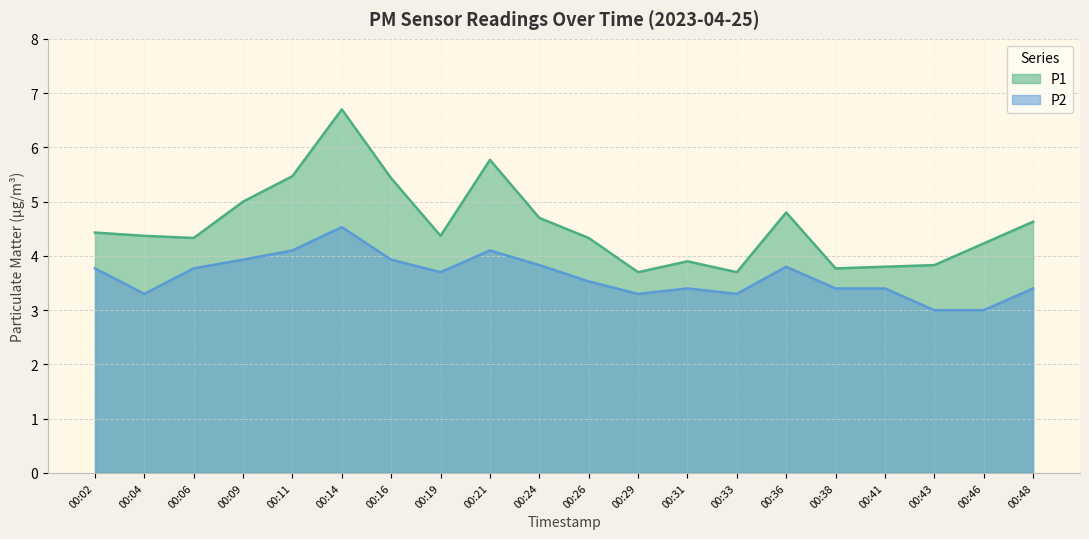

Does the chart display data point markers on the line(s)?

No